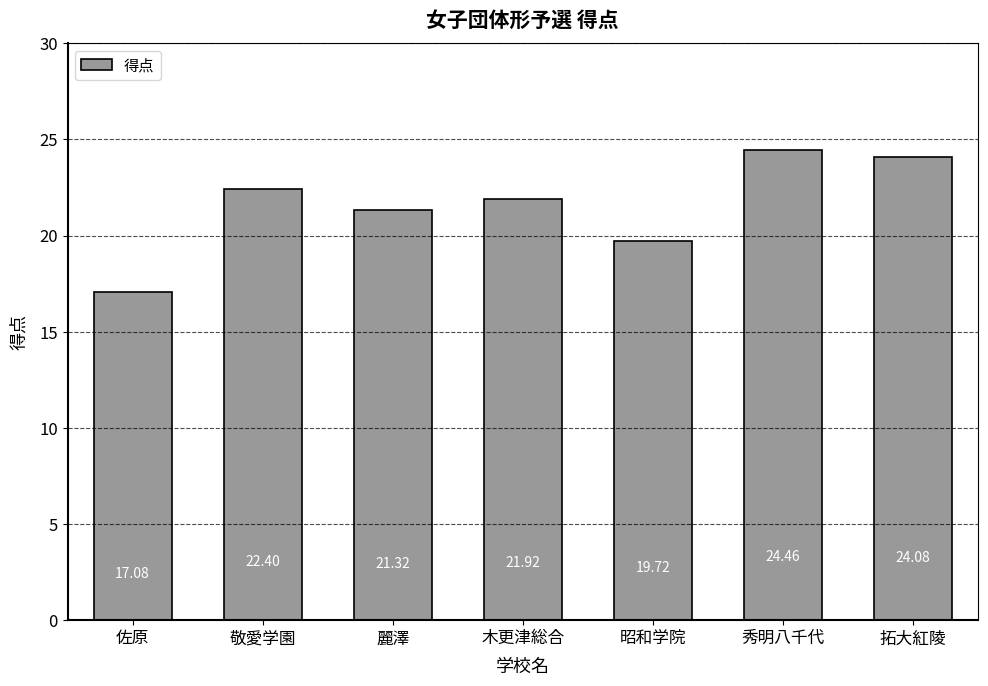

What is the approximate value at 拓大紅陵?

24.1